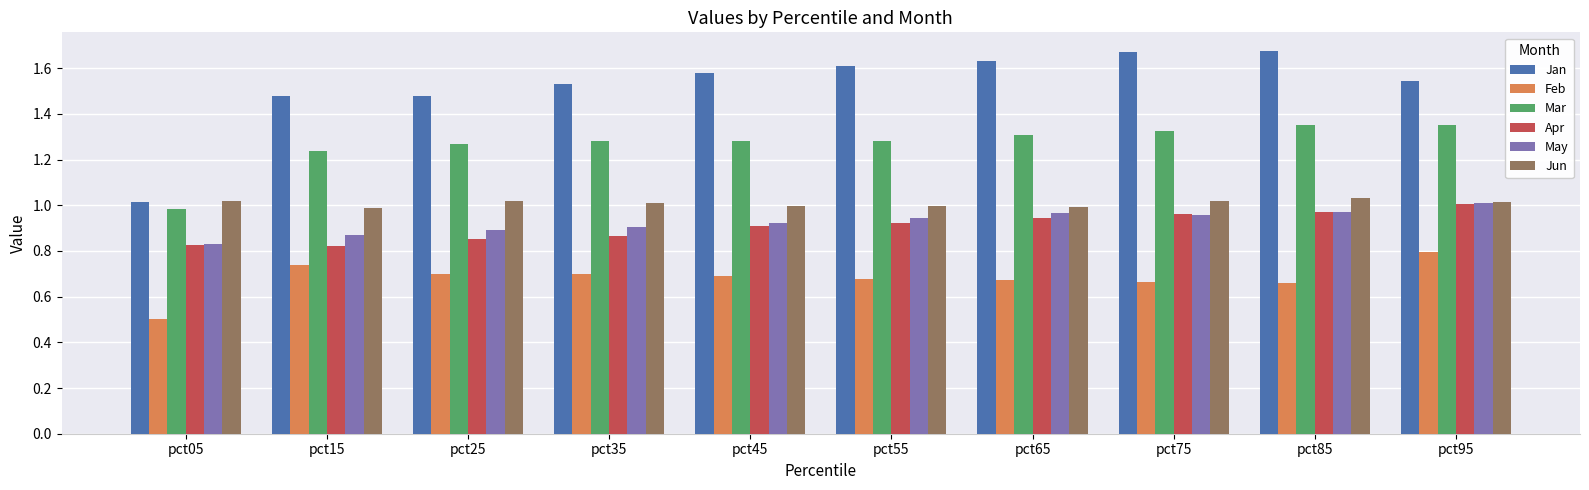

At which category does the chart reach its minimum across all series?

pct05